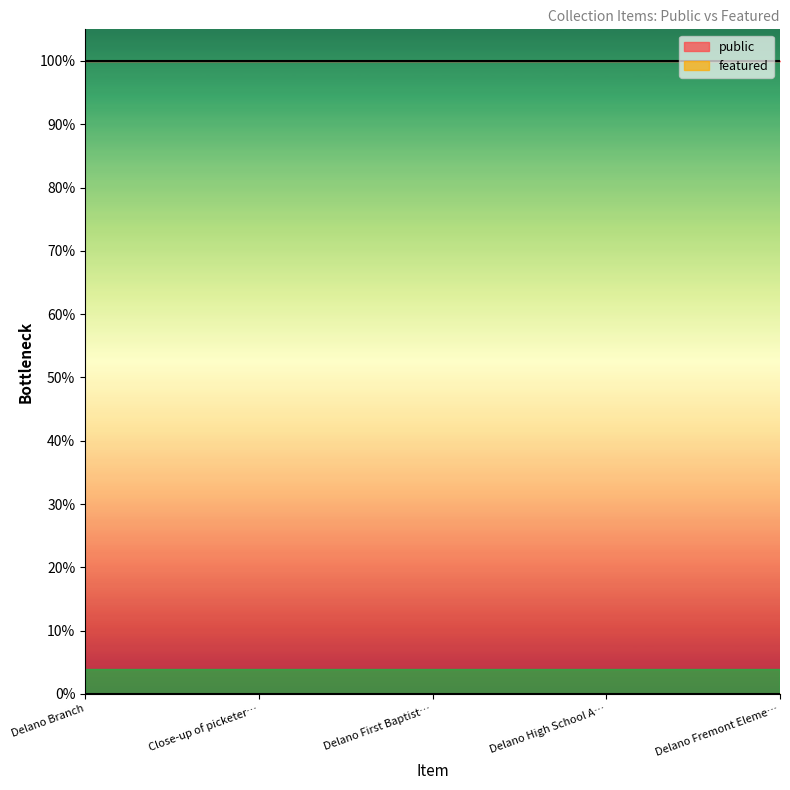

What position from the right is Close-up of picketers?

4